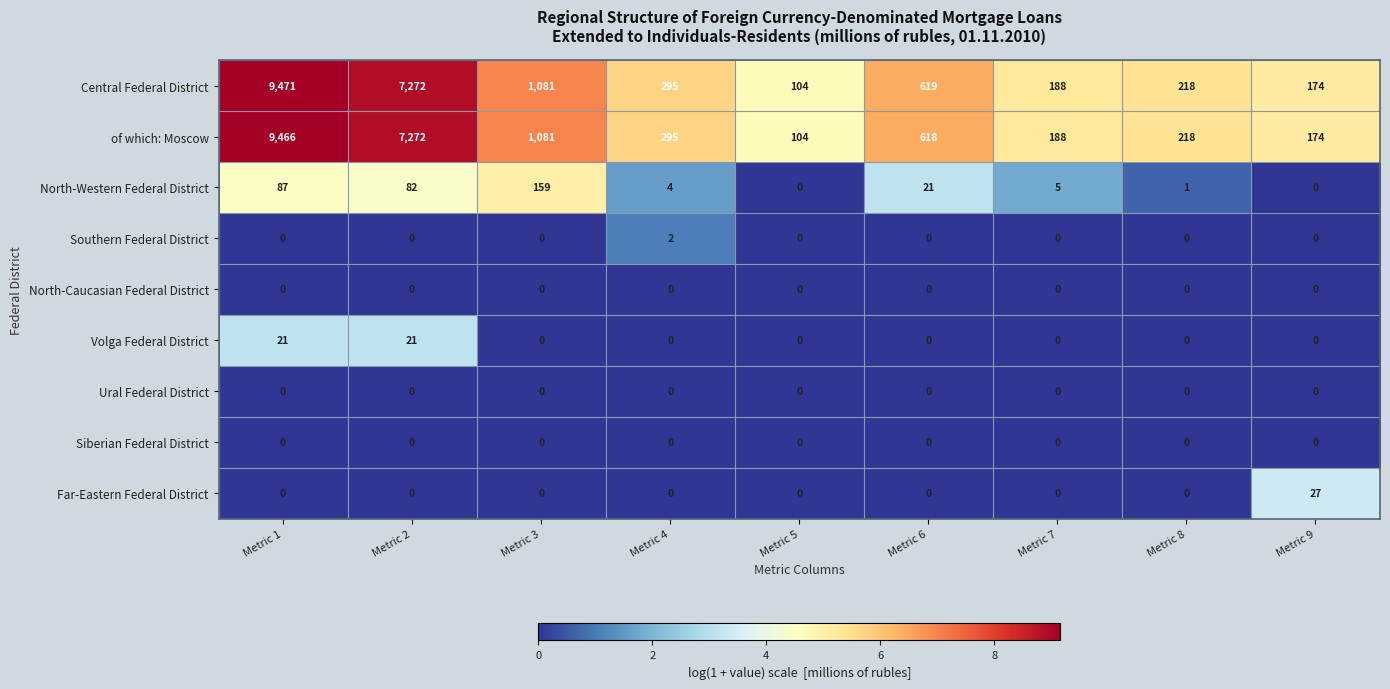

How many categories are shown in the chart?

9